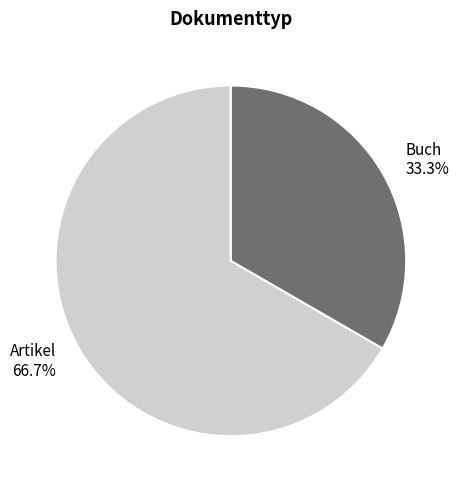

Does any single category account for the majority?

Yes